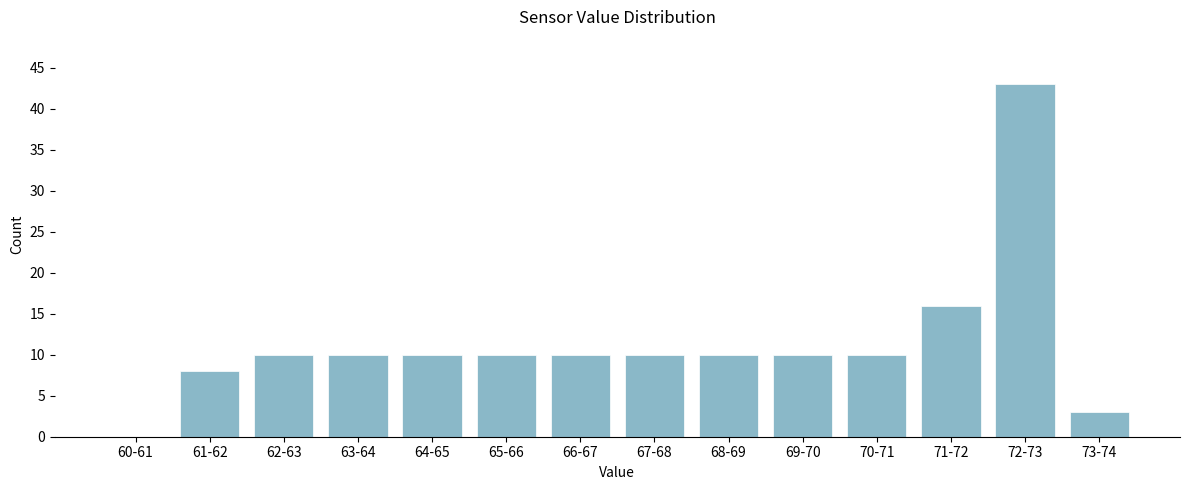

Reading left to right, extract all data points from this chart.

60-61=0	61-62=8	62-63=10	63-64=10	64-65=10	65-66=10	66-67=10	67-68=10	68-69=10	69-70=10	70-71=10	71-72=16	72-73=43	73-74=3